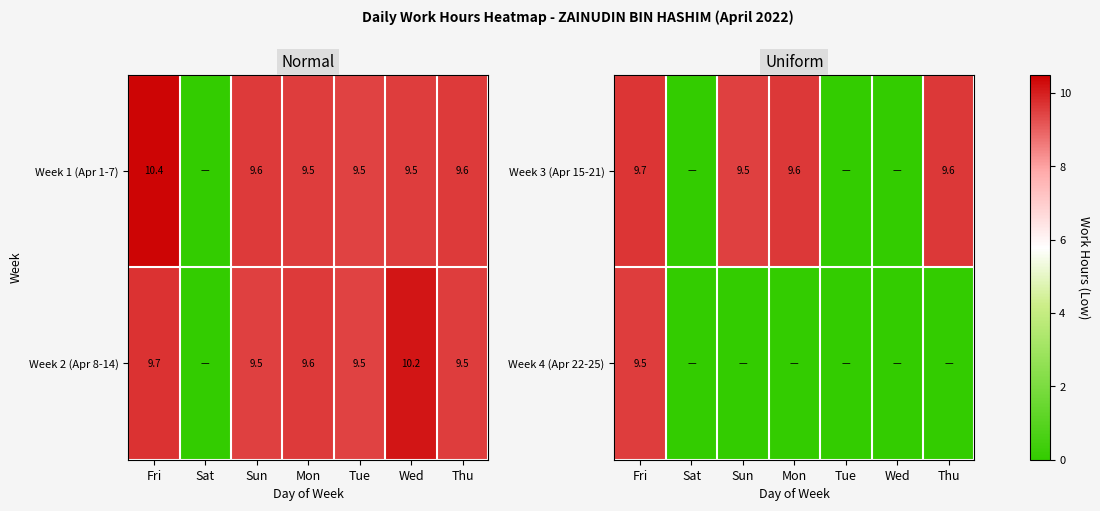

The value of Week 2 (Apr 8-14) at Tue is 6.5. True or false?

False